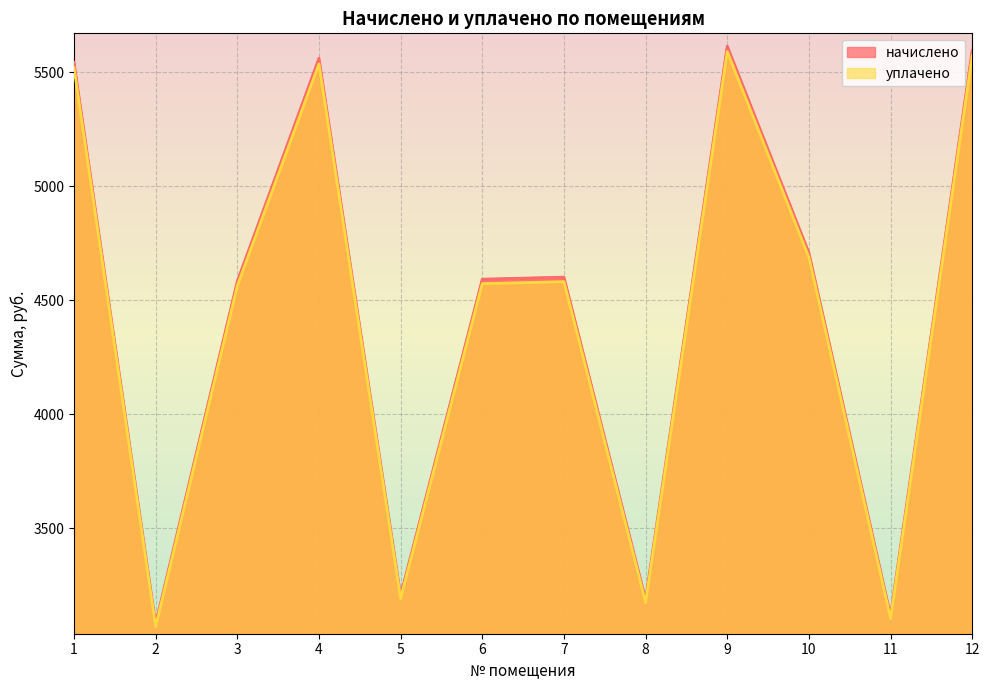

True or false: начислено and уплачено cross at least once.

False